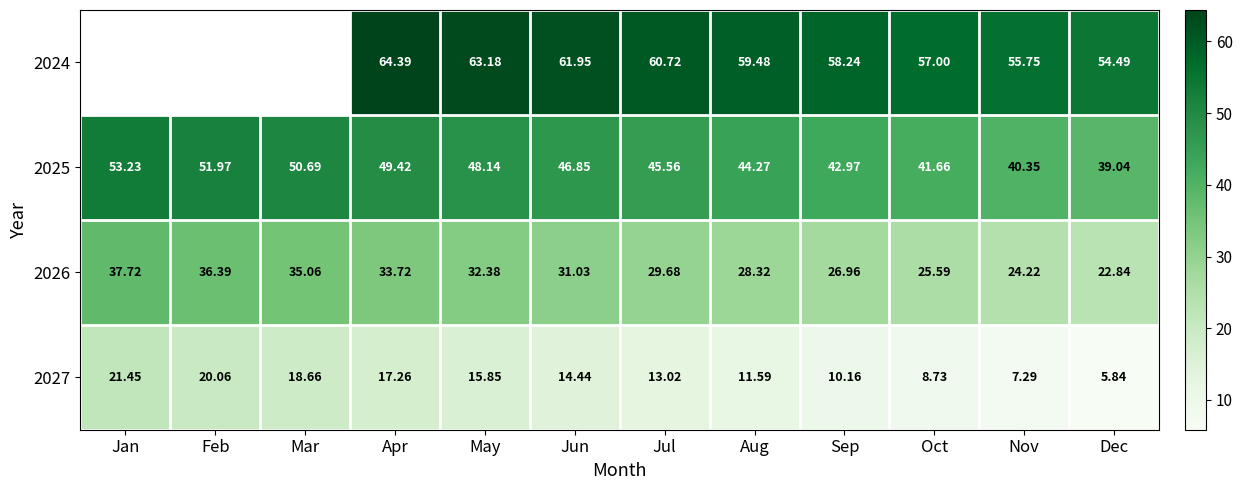

Rank the categories by 2027 value from highest to lowest.

Jan, Feb, Mar, Apr, May, Jun, Jul, Aug, Sep, Oct, Nov, Dec